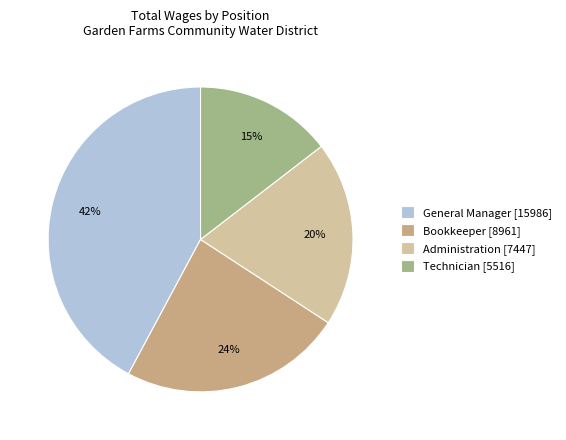

What percentage is the Bookkeeper slice, to the nearest percent?

24%